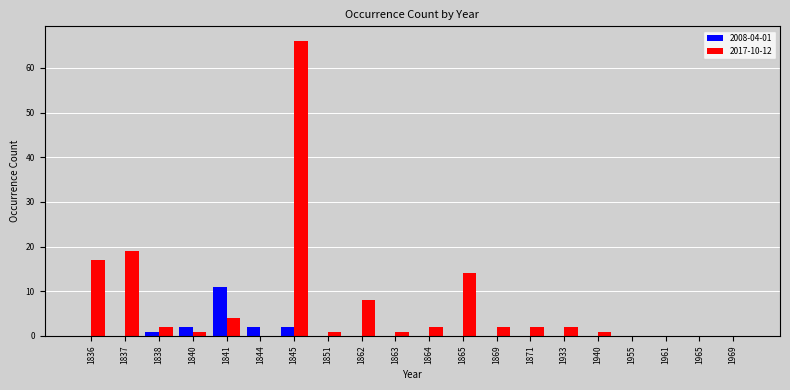

At which label is 2017-10-12 closest to 33?

1837